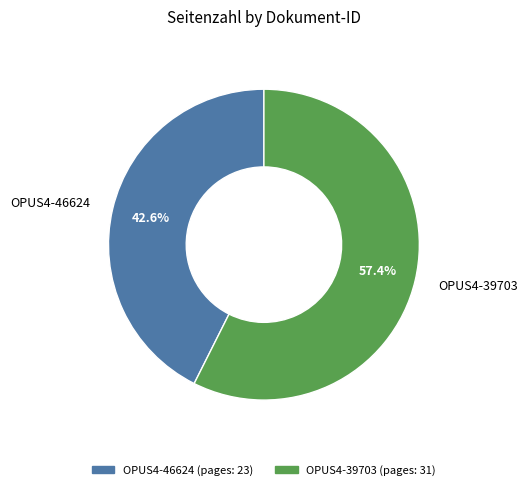

Count the number of slices in the pie.

2